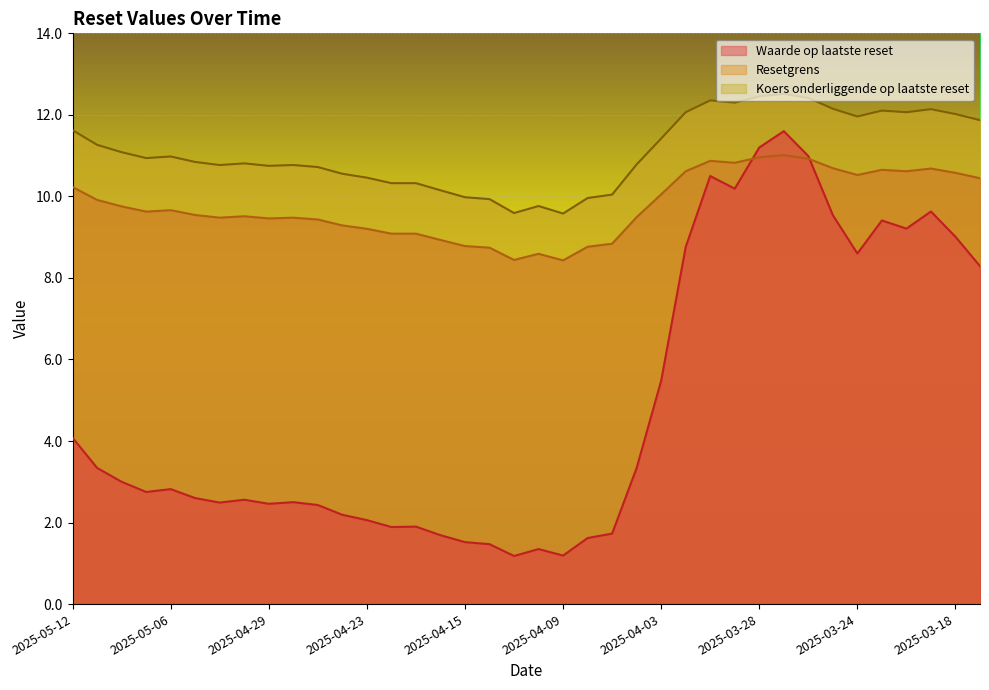

Where is the first local maximum for Koers onderliggende op laatste reset?

2025-05-06